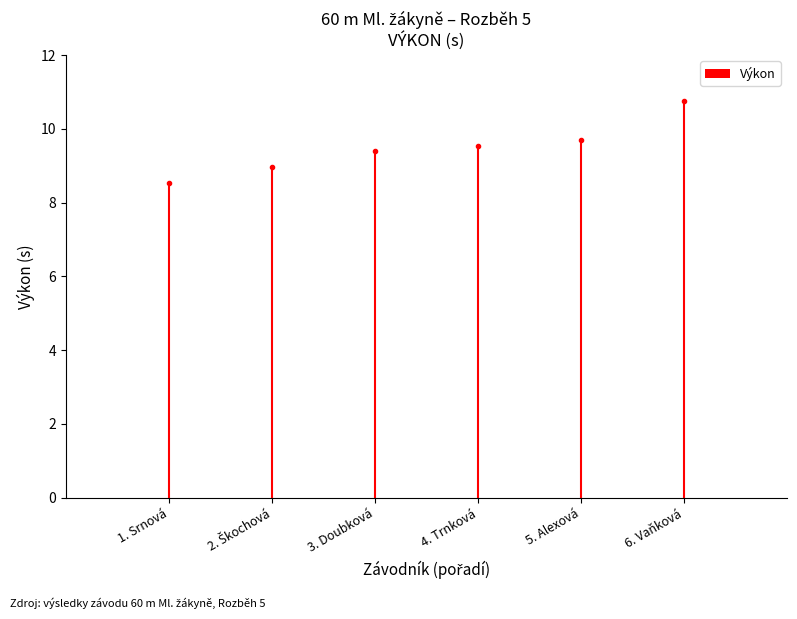

What is the ratio of the value at 1. Srnová to the value at 6. Vaňková?

0.8